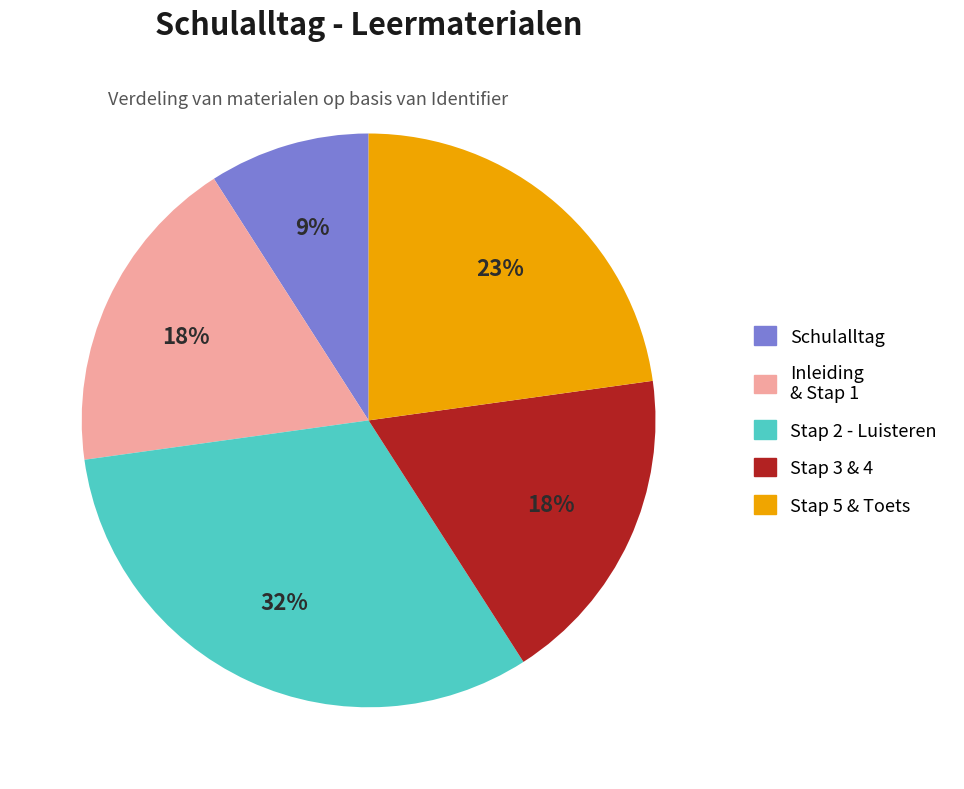

To the nearest percent, what percentage of the pie is Schulalltag?

9%